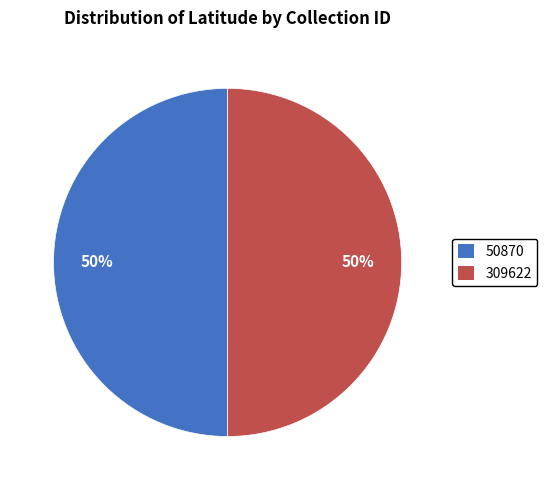

How many segments does this pie chart have?

2